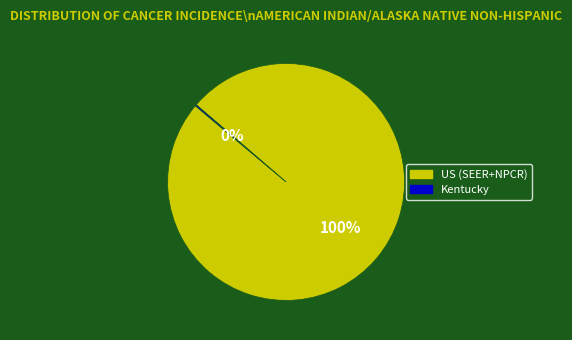

Which slice is the largest?

US (SEER+NPCR)